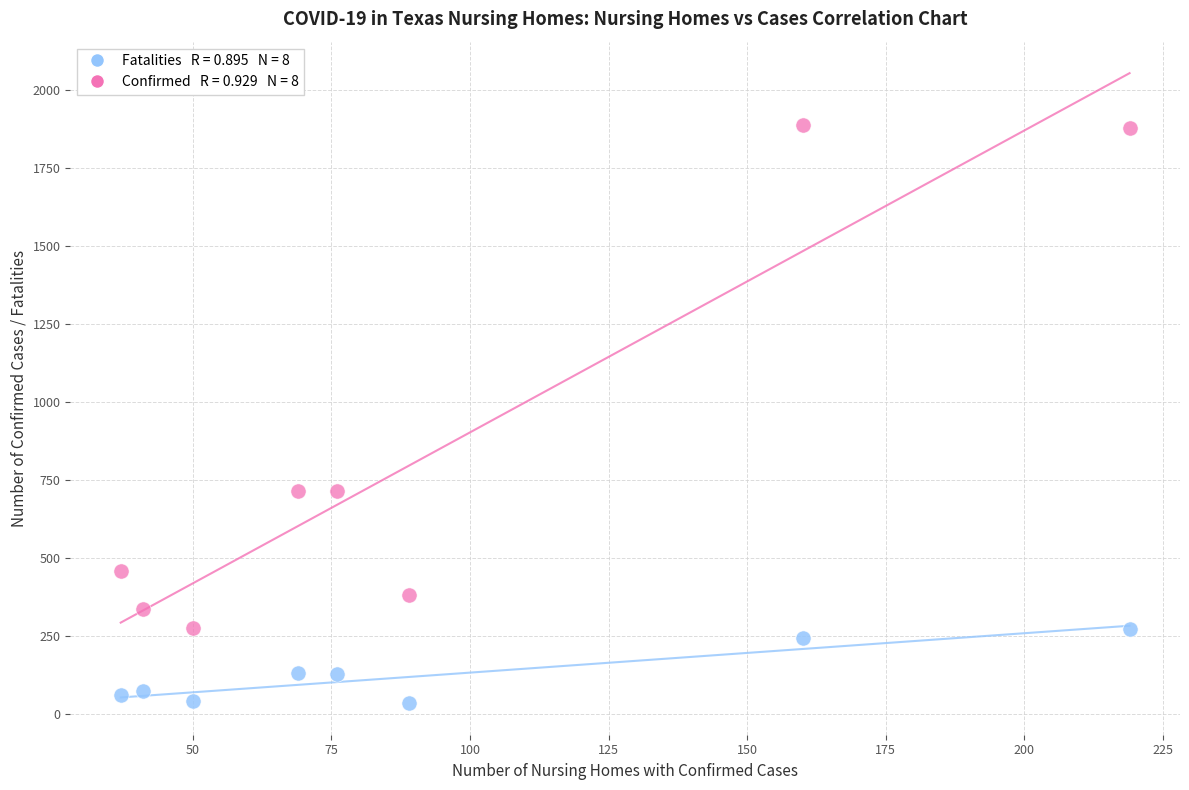

Across all data points, what is the range of X values (max minus min)?

182